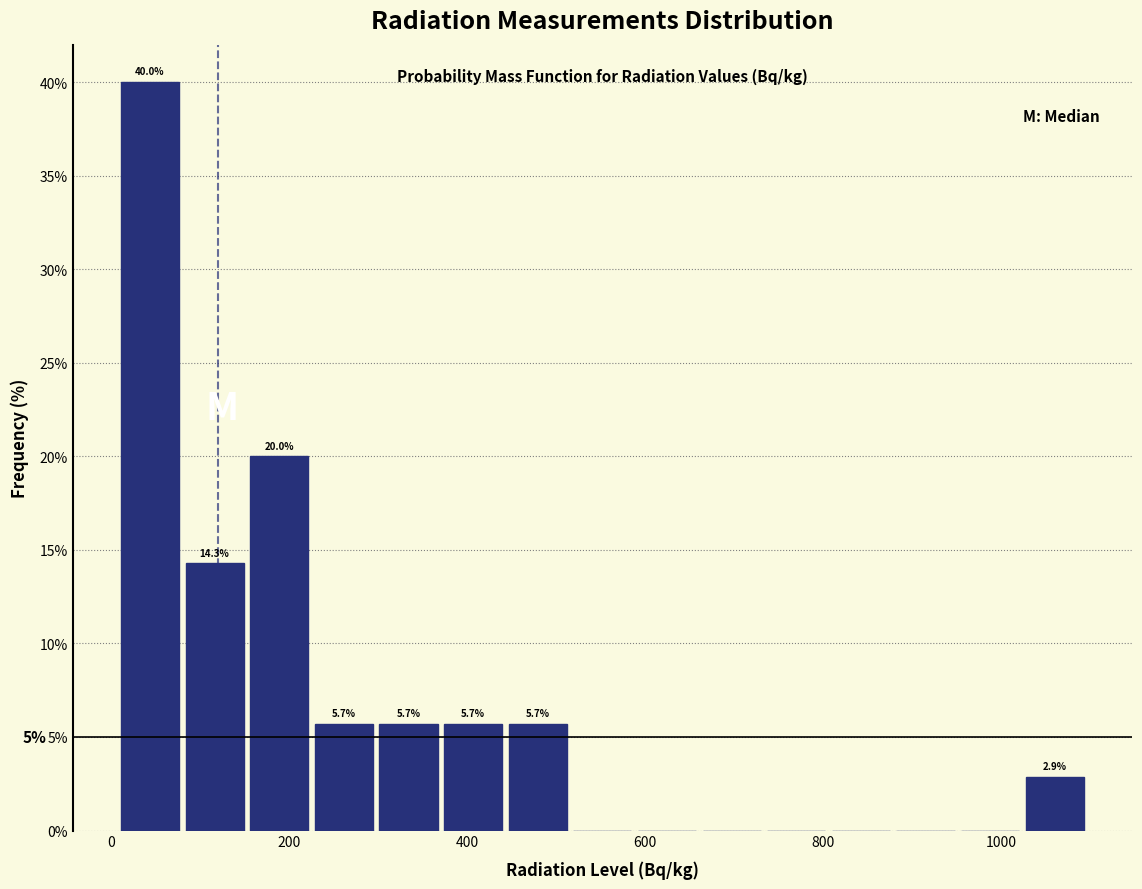

Read against the x-axis, roughly where is the centre of the tallest bar?

40